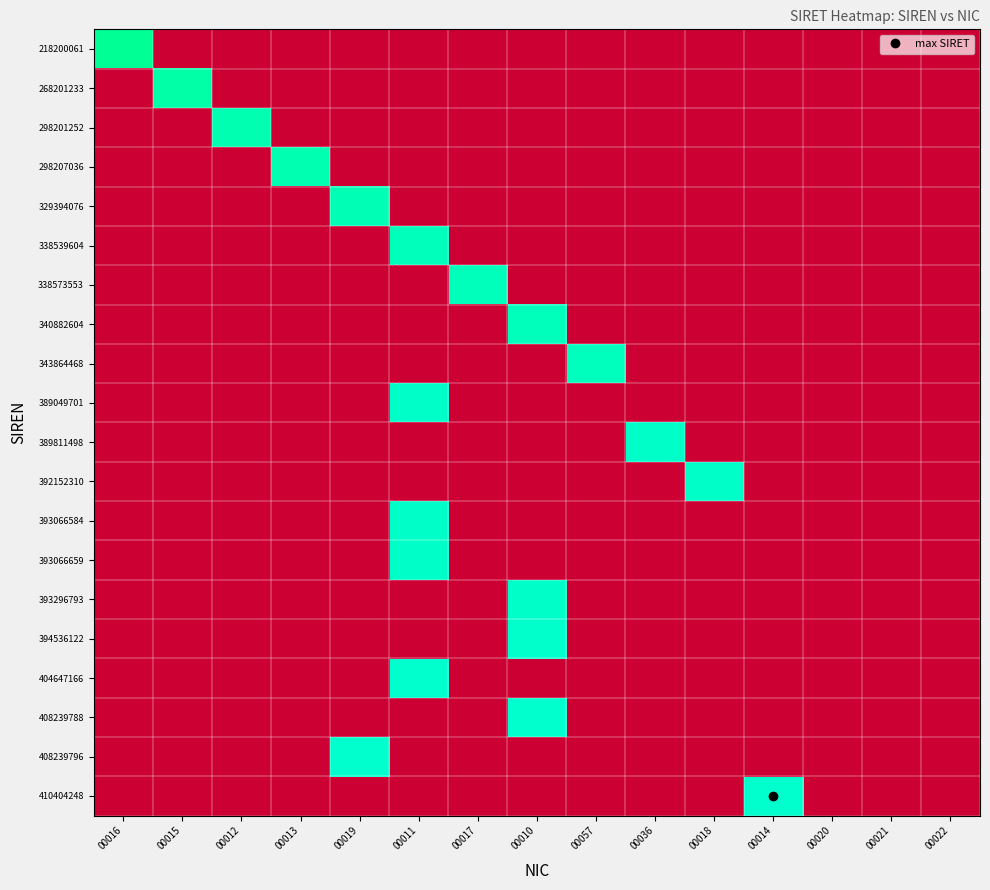

Rank the series at 00020 from lowest to highest value.

218200061, 268201233, 298201252, 298207036, 329394076, 338539604, 338573553, 340882604, 343864468, 389049701, 389811498, 392152310, 393066584, 393066659, 393296793, 394536122, 404647166, 408239788, 408239796, 410404248